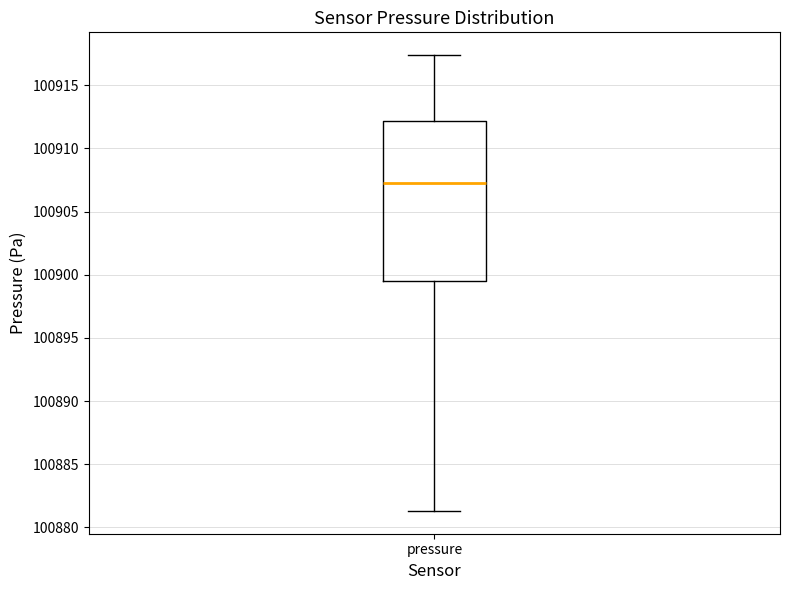

Read this box plot against the y-axis: the position of the median line, the range covered by the box, and the ends of both whiskers. The values are not printed on the chart, so give them approximately, as read against the axis.

median 100907.5, box 100899.5 to 100912.0, whiskers 100881.5 to 100917.5